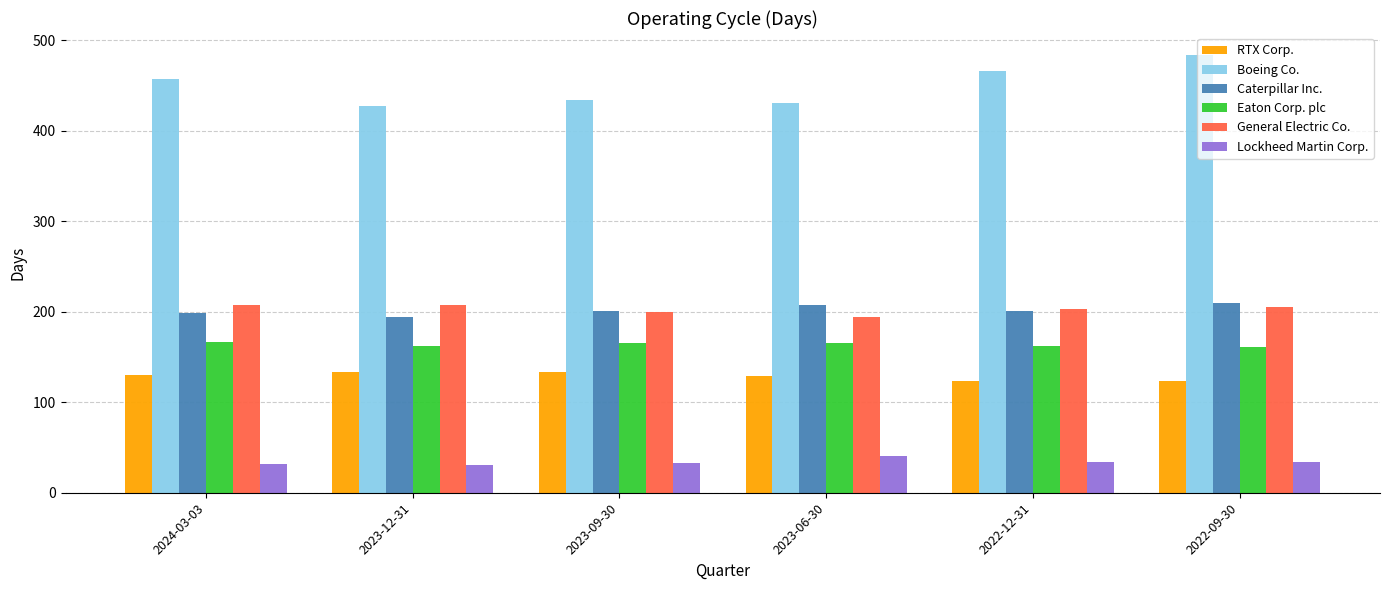

What is the label of the 3rd bar from the right?

2023-06-30